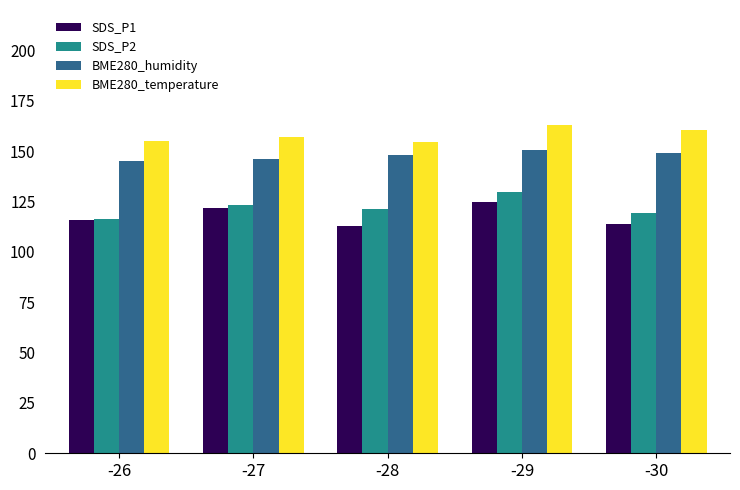

Does the chart contain any negative values?

No